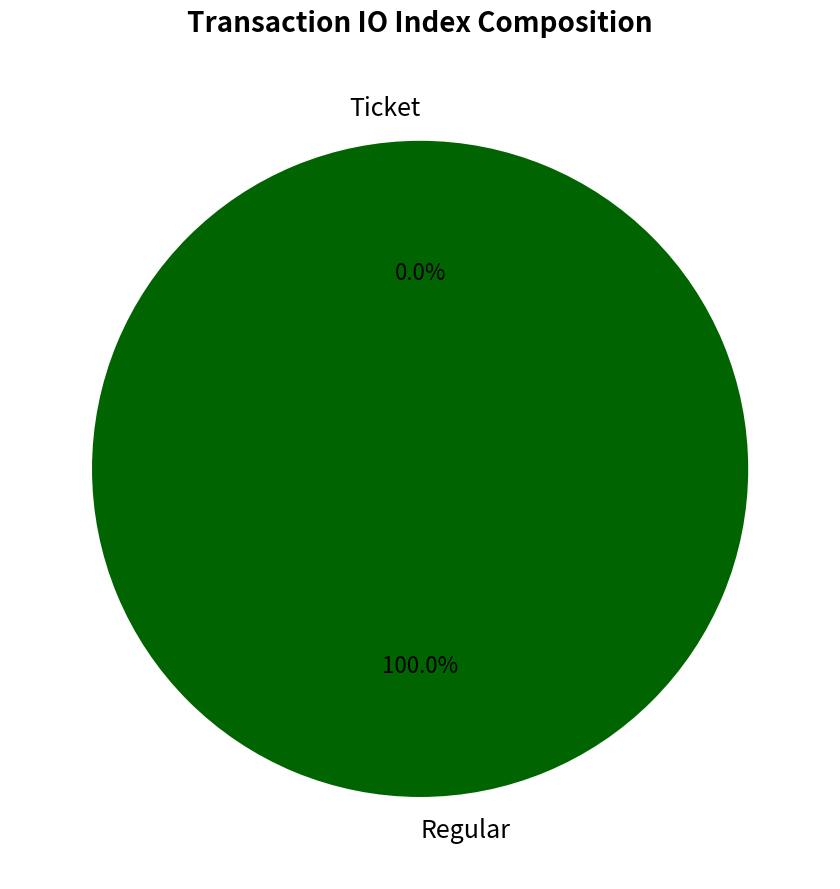

Does Ticket represent more than half of the total?

No